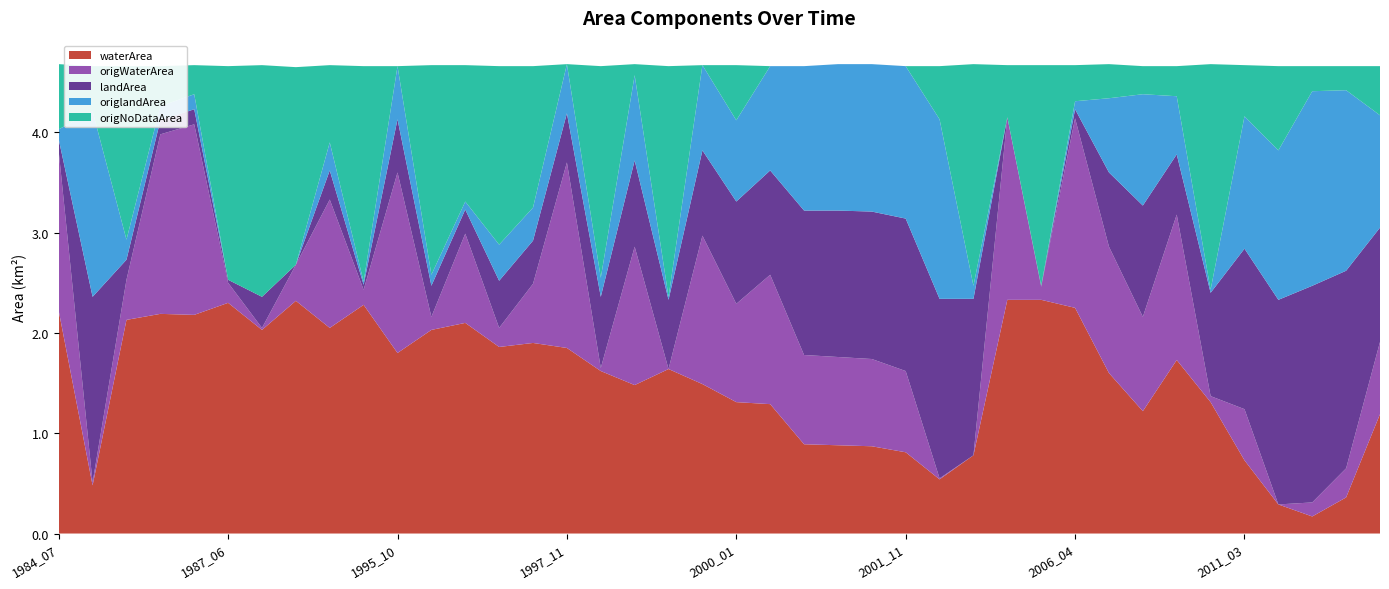

Reading left to right, what are all the values shown in this chart?

waterArea: 1984_07=2.2	1985_10=0.5	1986_02=2.1	1986_03=2.2	1986_11=2.2	1987_06=2.3	1989_12=2.0	1993_01=2.3	1993_06=2.0	1994_02=2.3	1995_10=1.8	1995_12=2.0	1996_05=2.1	1996_11=1.9	1997_05=1.9	1997_11=1.9	1998_07=1.6	1998_09=1.5	1999_04=1.6	1999_08=1.5	2000_01=1.3	2000_03=1.3	2000_09=0.9	2000_10=0.9	2001_10=0.9	2001_11=0.8	2002_09=0.5	2002_12=0.8	2004_03=2.3	2005_03=2.3	2006_04=2.2	2006_10=1.6	2007_06=1.2	2007_12=1.7	2009_03=1.3	2011_03=0.7	2012_02=0.3	2012_05=0.2	2013_04=0.4	2021_12=1.2
origWaterArea: 1984_07=1.6	1985_10=0.0	1986_02=0.4	1986_03=1.8	1986_11=1.9	1987_06=0.2	1989_12=0.0	1993_01=0.4	1993_06=1.3	1994_02=0.1	1995_10=1.8	1995_12=0.1	1996_05=0.9	1996_11=0.2	1997_05=0.6	1997_11=1.9	1998_07=0.0	1998_09=1.4	1999_04=0.0	1999_08=1.5	2000_01=1.0	2000_03=1.3	2000_09=0.9	2000_10=0.9	2001_10=0.9	2001_11=0.8	2002_09=0.0	2002_12=0.0	2004_03=1.8	2005_03=0.1	2006_04=1.9	2006_10=1.3	2007_06=0.9	2007_12=1.4	2009_03=0.1	2011_03=0.5	2012_02=0.0	2012_05=0.1	2013_04=0.3	2021_12=0.7
landArea: 1984_07=0.1	1985_10=1.9	1986_02=0.2	1986_03=0.1	1986_11=0.1	1987_06=0.0	1989_12=0.3	1993_01=0.0	1993_06=0.3	1994_02=0.1	1995_10=0.5	1995_12=0.3	1996_05=0.2	1996_11=0.5	1997_05=0.4	1997_11=0.5	1998_07=0.7	1998_09=0.9	1999_04=0.7	1999_08=0.8	2000_01=1.0	2000_03=1.0	2000_09=1.4	2000_10=1.5	2001_10=1.5	2001_11=1.5	2002_09=1.8	2002_12=1.6	2004_03=0.0	2005_03=0.0	2006_04=0.1	2006_10=0.7	2007_06=1.1	2007_12=0.6	2009_03=1.0	2011_03=1.6	2012_02=2.0	2012_05=2.2	2013_04=2.0	2021_12=1.1
origlandArea: 1984_07=0.1	1985_10=1.9	1986_02=0.2	1986_03=0.1	1986_11=0.1	1987_06=0.0	1989_12=0.0	1993_01=0.0	1993_06=0.3	1994_02=0.0	1995_10=0.5	1995_12=0.1	1996_05=0.1	1996_11=0.4	1997_05=0.3	1997_11=0.5	1998_07=0.2	1998_09=0.8	1999_04=0.0	1999_08=0.8	2000_01=0.8	2000_03=1.0	2000_09=1.4	2000_10=1.5	2001_10=1.5	2001_11=1.5	2002_09=1.8	2002_12=0.1	2004_03=0.0	2005_03=0.0	2006_04=0.1	2006_10=0.7	2007_06=1.1	2007_12=0.6	2009_03=0.0	2011_03=1.3	2012_02=1.5	2012_05=1.9	2013_04=1.8	2021_12=1.1
origNoDataArea: 1984_07=0.7	1985_10=0.5	1986_02=1.7	1986_03=0.4	1986_11=0.3	1987_06=2.1	1989_12=2.3	1993_01=2.0	1993_06=0.8	1994_02=2.1	1995_10=0.0	1995_12=2.1	1996_05=1.4	1996_11=1.8	1997_05=1.4	1997_11=0.0	1998_07=2.1	1998_09=0.1	1999_04=2.3	1999_08=0.0	2000_01=0.6	2000_03=0.0	2000_09=0.0	2000_10=0.0	2001_10=0.0	2001_11=0.0	2002_09=0.5	2002_12=2.2	2004_03=0.5	2005_03=2.2	2006_04=0.4	2006_10=0.3	2007_06=0.3	2007_12=0.3	2009_03=2.2	2011_03=0.5	2012_02=0.8	2012_05=0.2	2013_04=0.2	2021_12=0.5